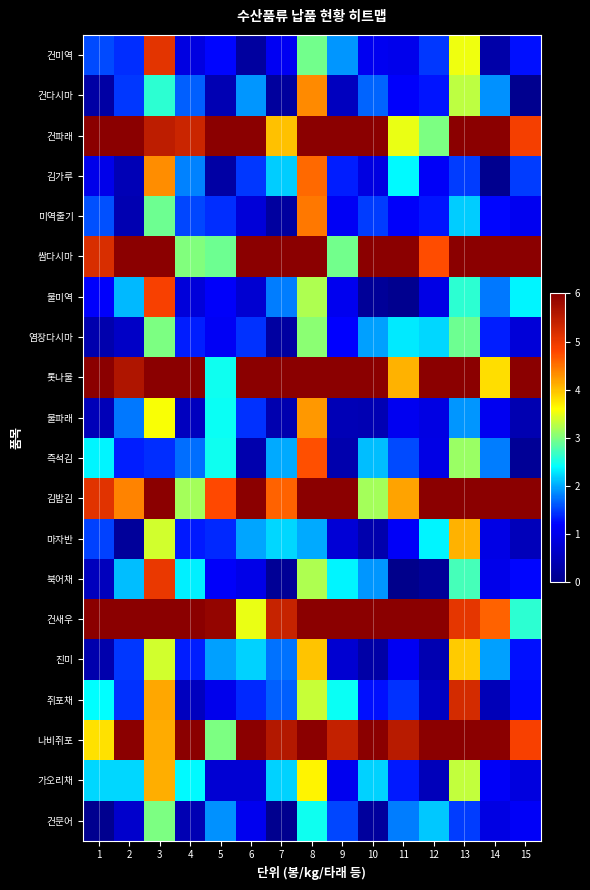

Which category has the highest value across all series?

1